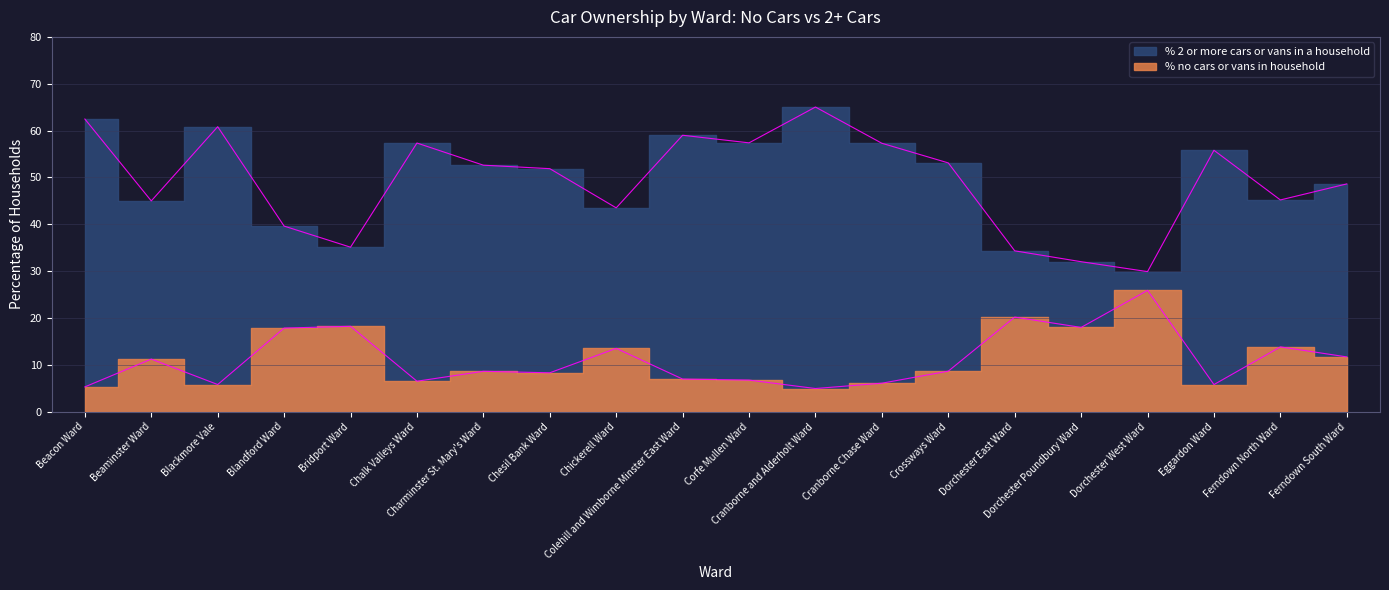

What is the label of the 4th point from the right?

Dorchester West Ward